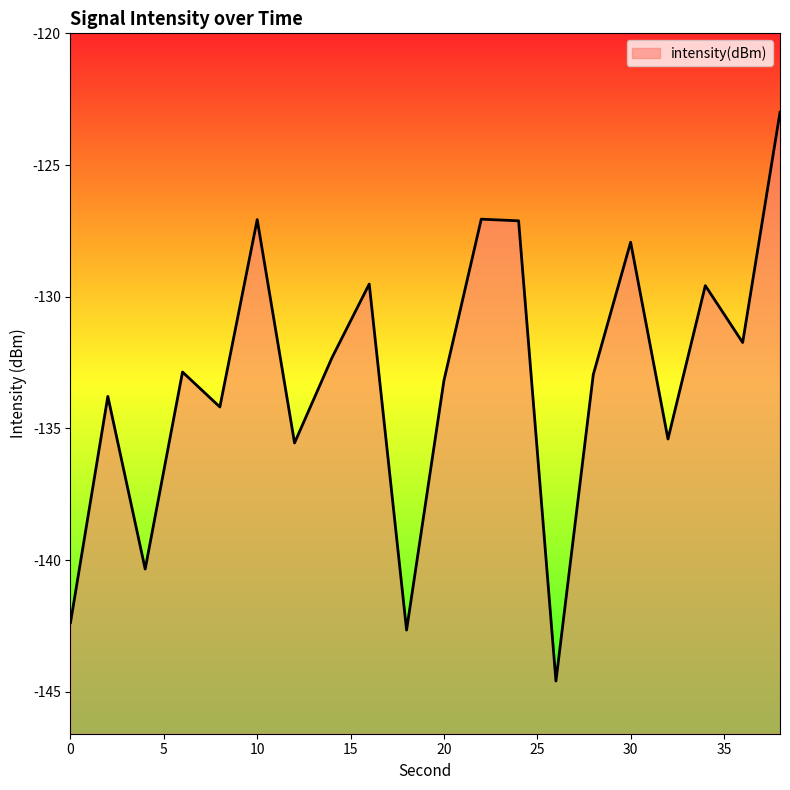

At which label does the data first exceed -132?

10